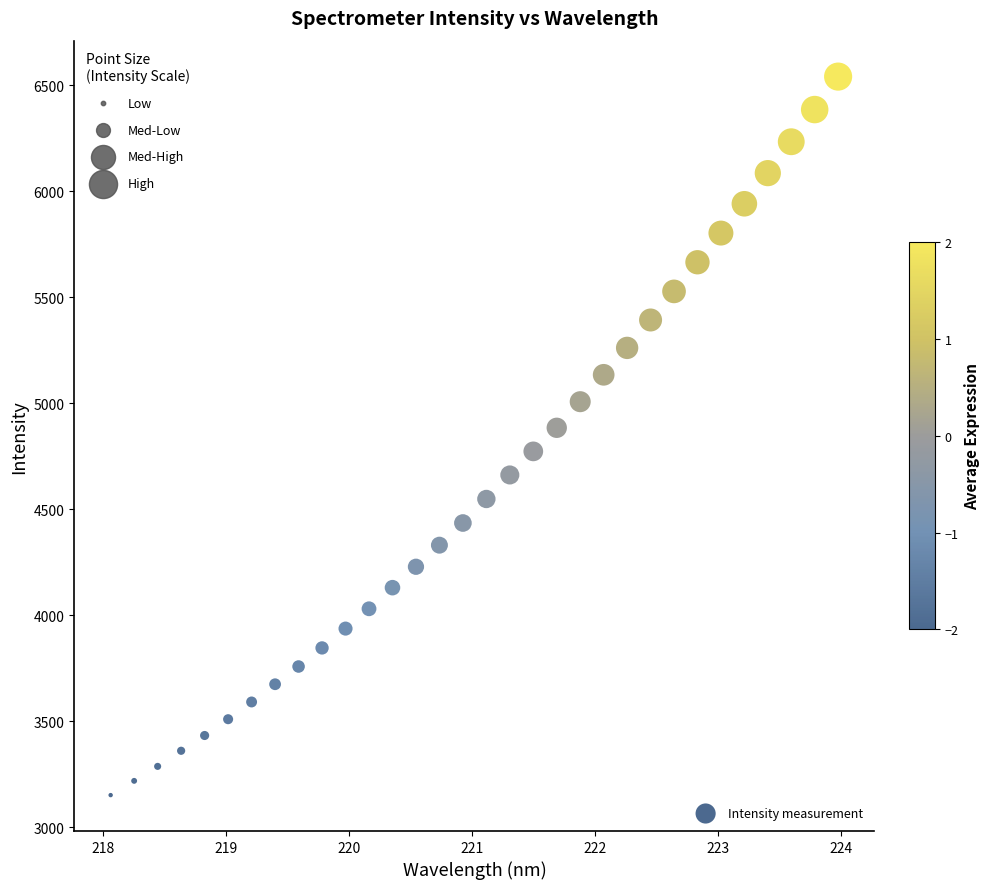

How many data points are displayed?

32